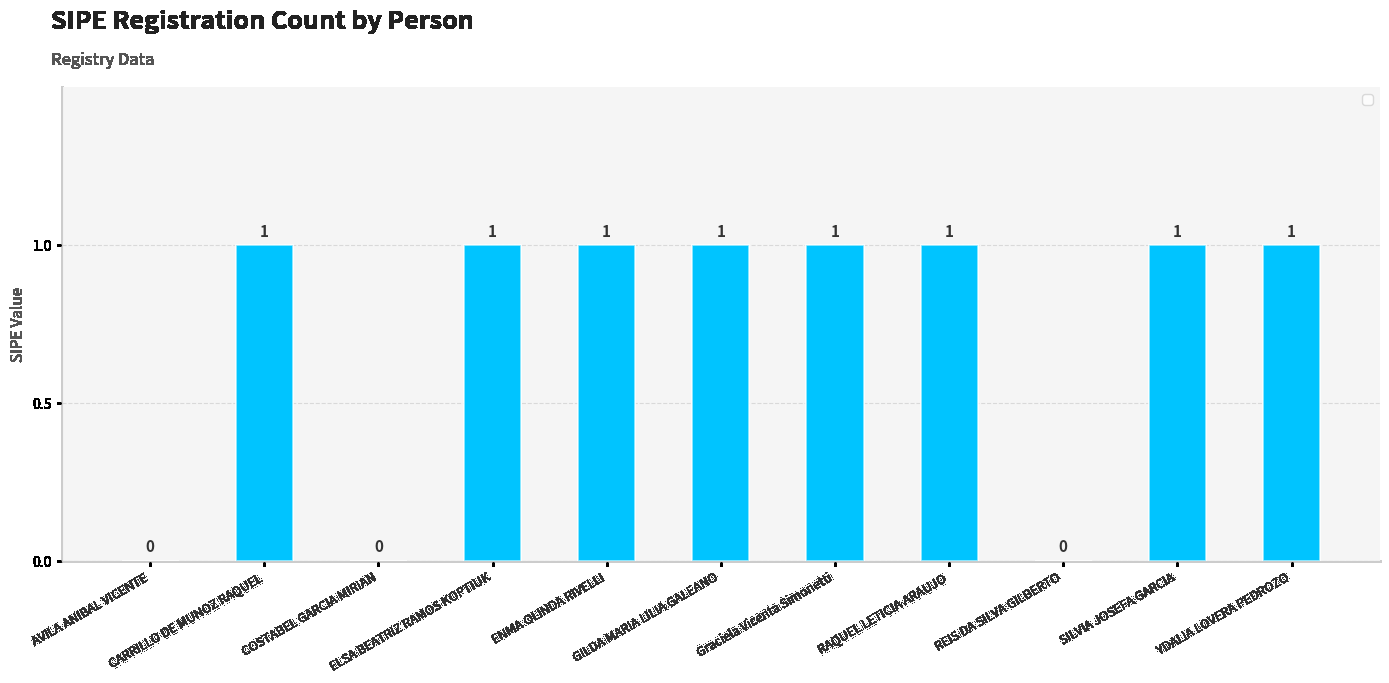

How many values are between 0 and 1?

11